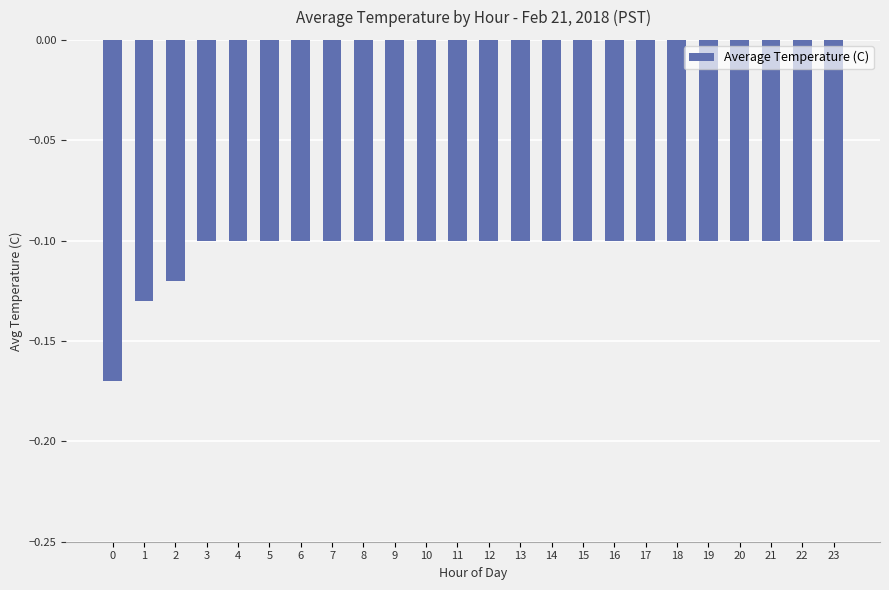

The chart shows a value of -0.1 at 10. True or false?

True